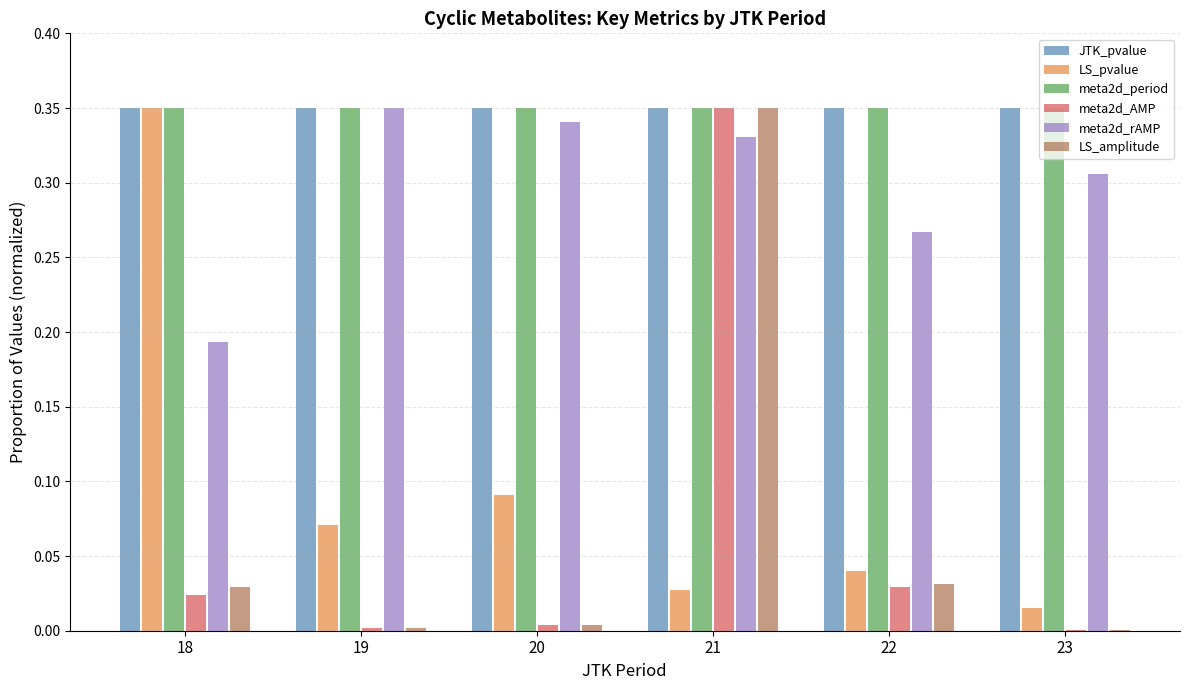

True or false: LS_amplitude has a value of 0.0 at 20.

True